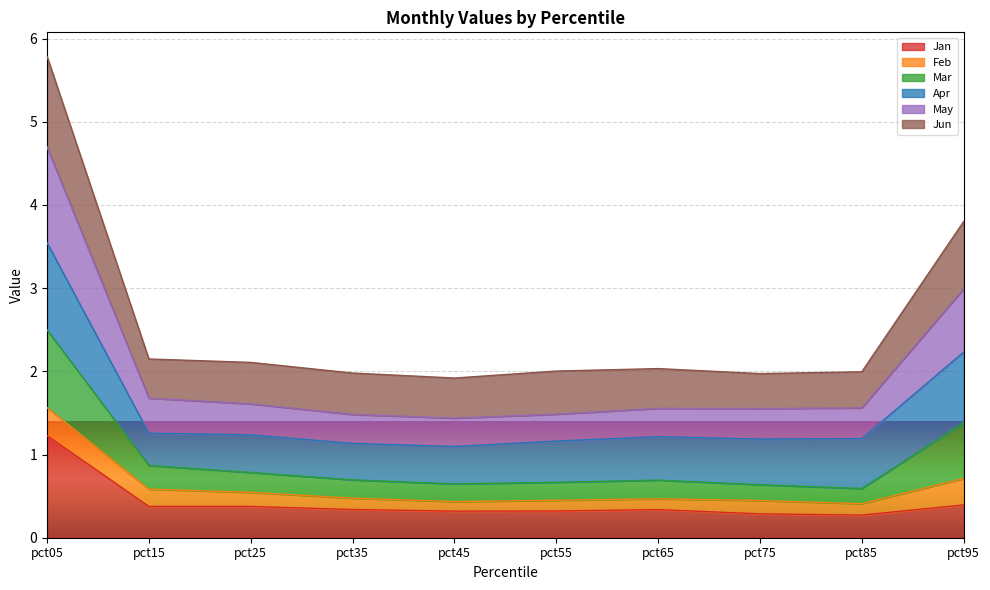

At which category is the sum across all series the highest?

pct05